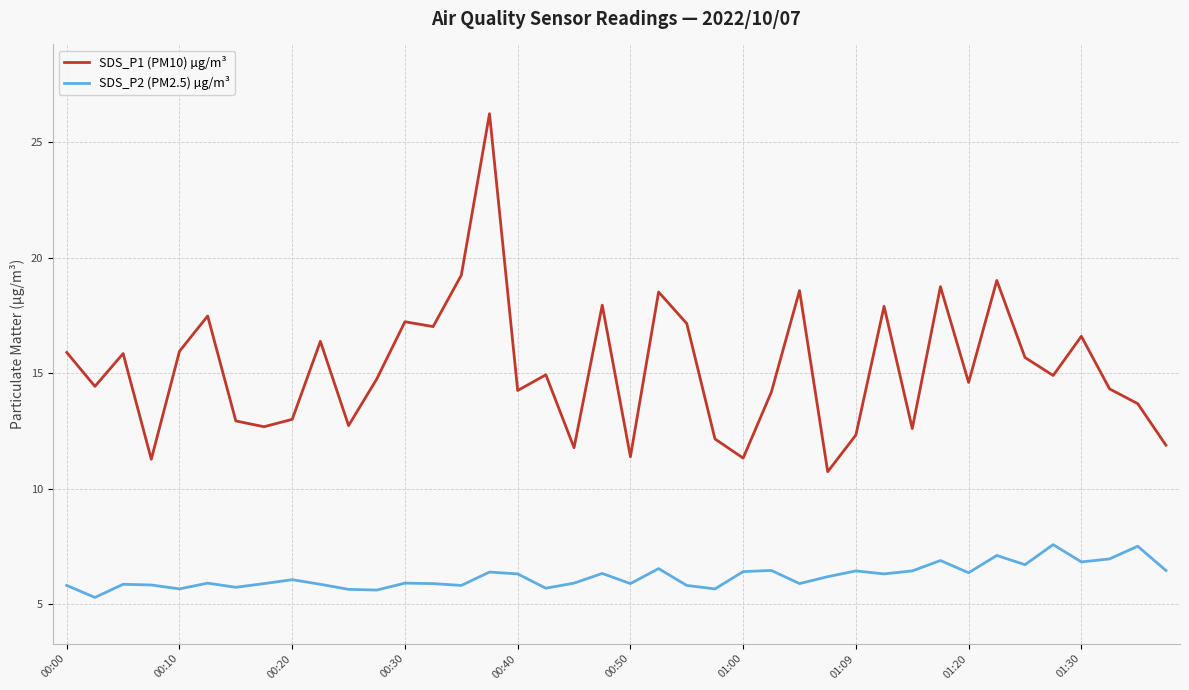

Which series has the largest total across all categories?

SDS_P1 (PM10) µg/m³